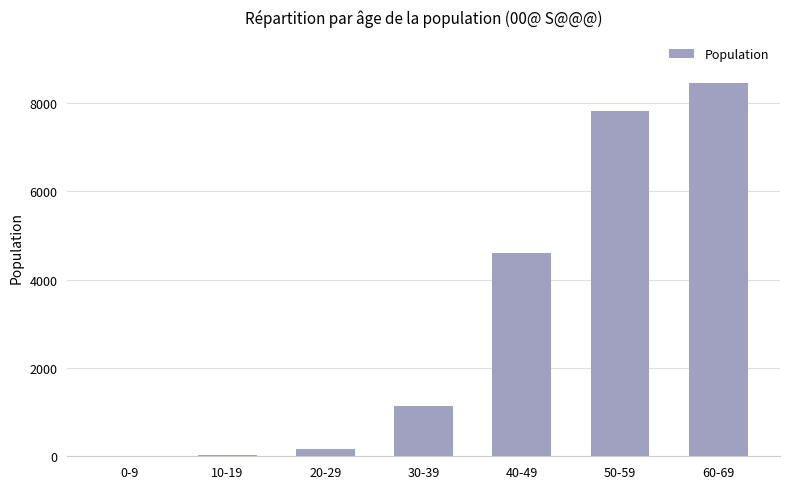

What is the maximum value shown in the chart?

8466